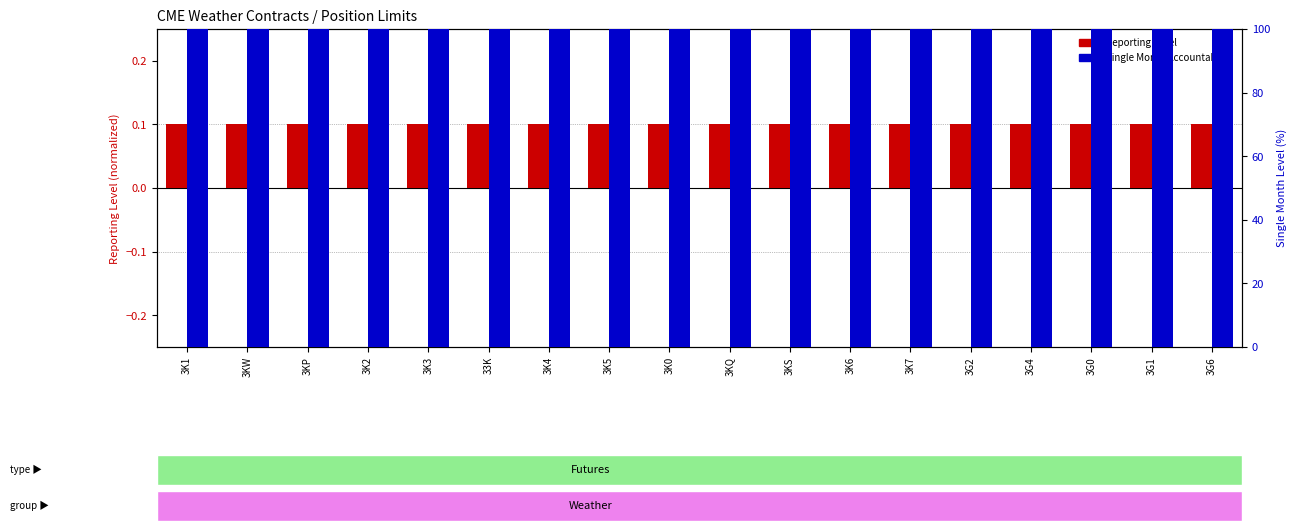

What is the value of the Reporting Level (normalized) bar at the 8th from the left?

0.1